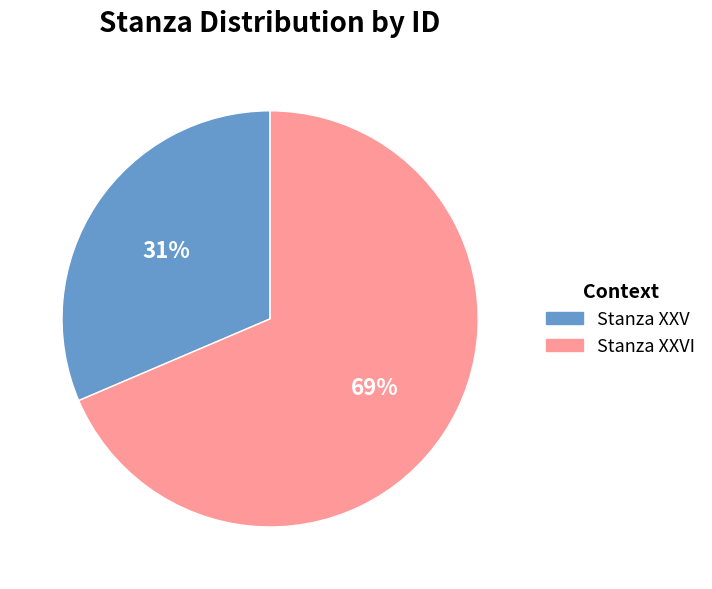

Does any single category account for the majority?

Yes